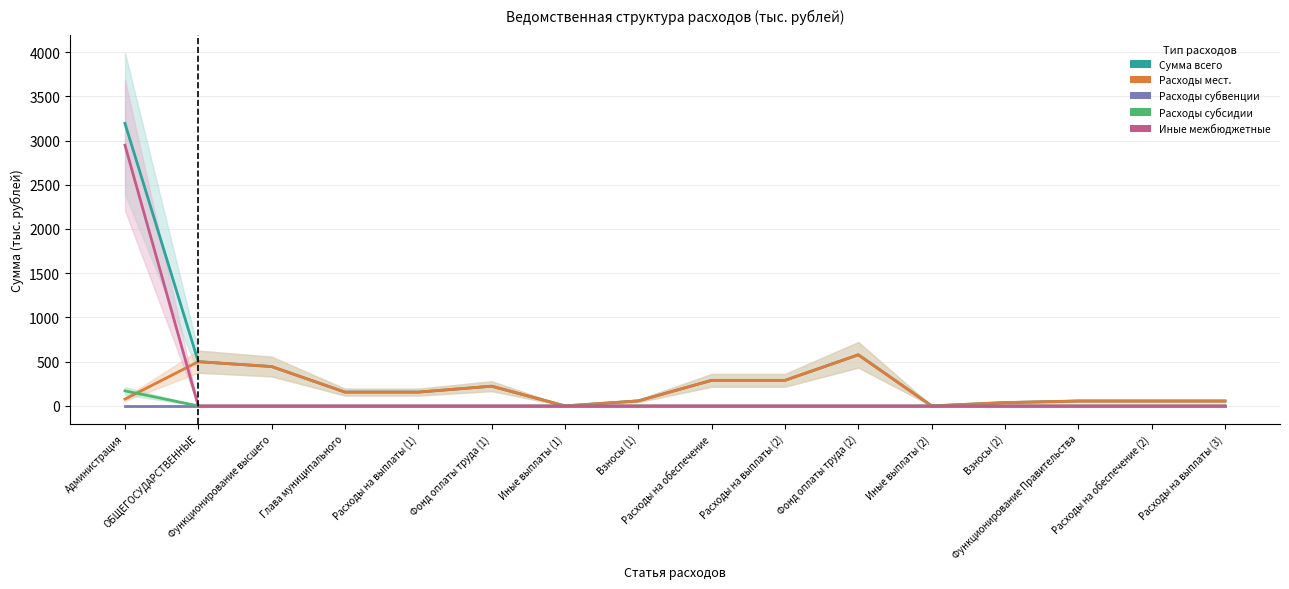

What is the sum of all Расходы мест. values?

2971.7